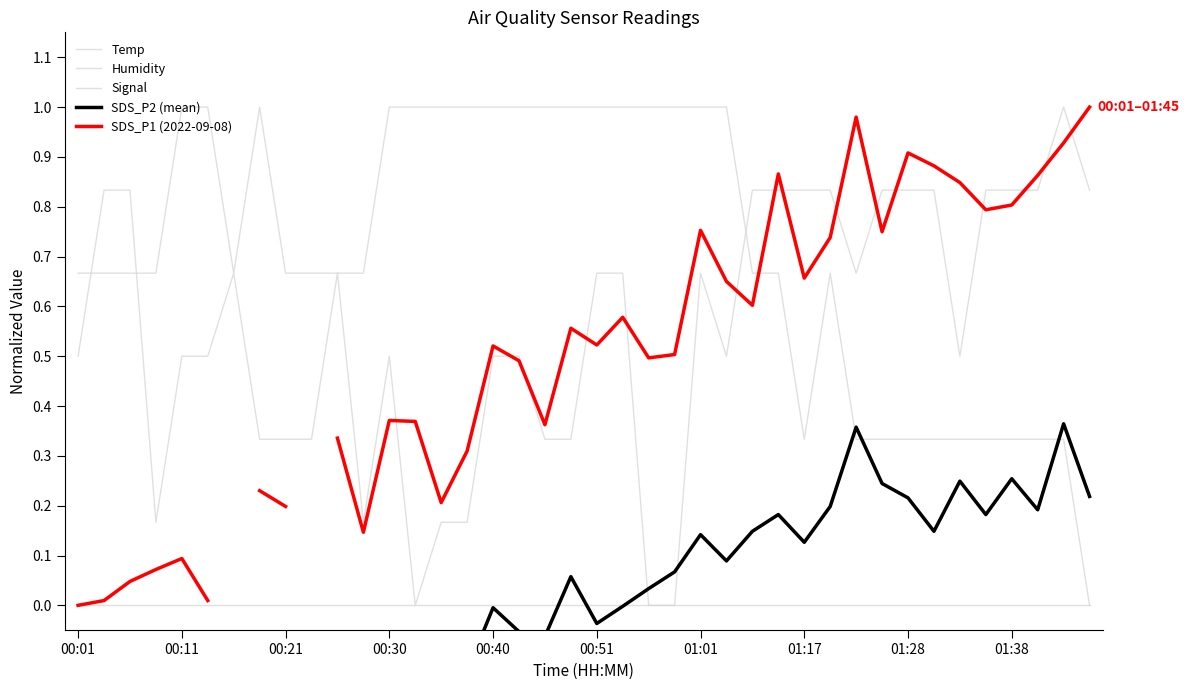

How many distinct data groups are displayed?

5